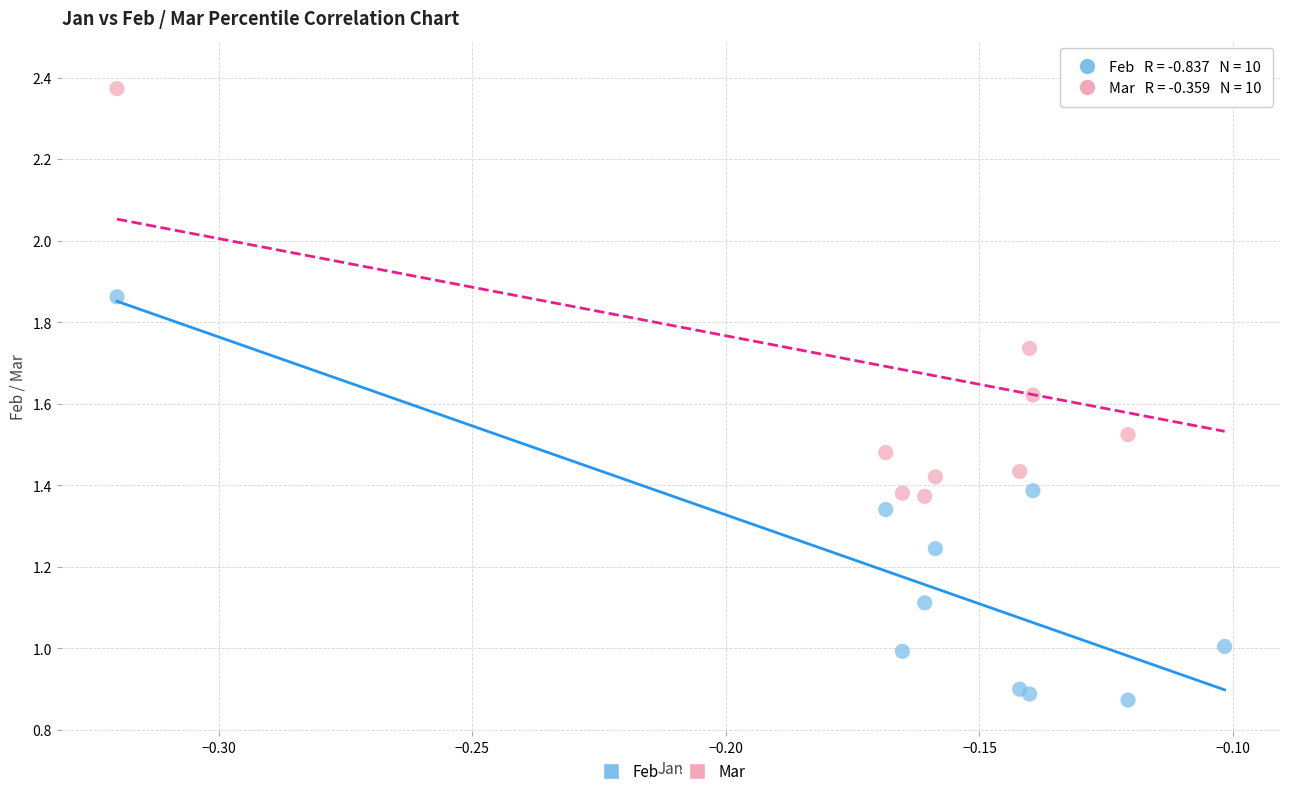

Which series reaches the minimum Y coordinate?

Feb